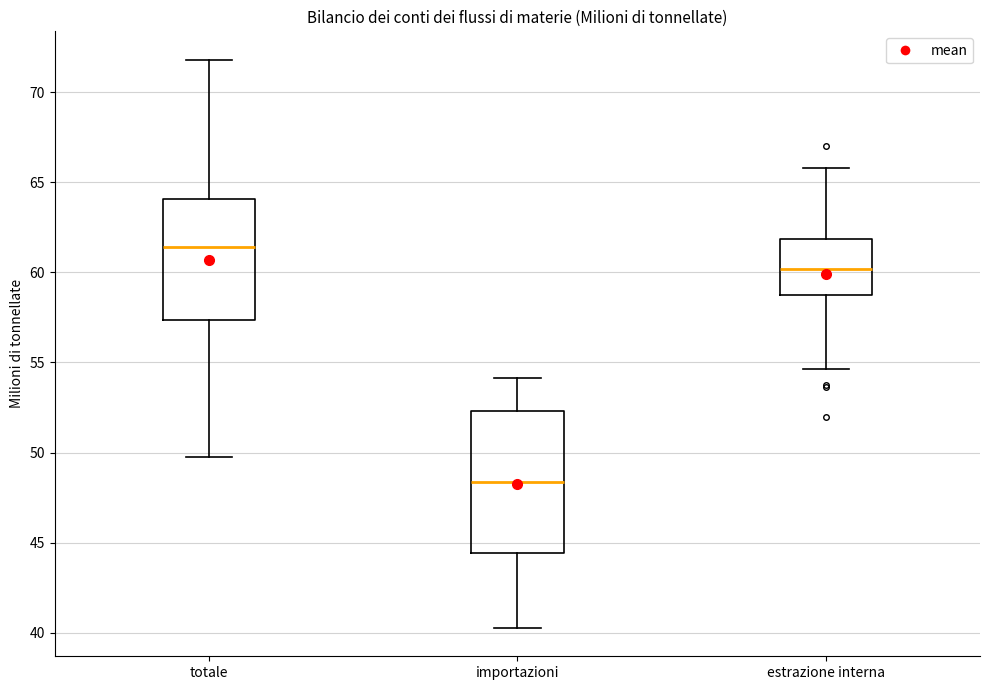

Reading left to right, transcribe this box plot: for each box, give where its median line is, the range the box spans, and where its two whiskers end, as read against the y-axis. The values are not printed on the chart, so give them approximately, as read against the axis.

totale: median 61.5, box 57.5 to 64.0, whiskers 50.0 to 72.0
importazioni: median 48.5, box 44.5 to 52.5, whiskers 40.5 to 54.0
estrazione interna: median 60.0, box 59.0 to 62.0, whiskers 54.5 to 66.0